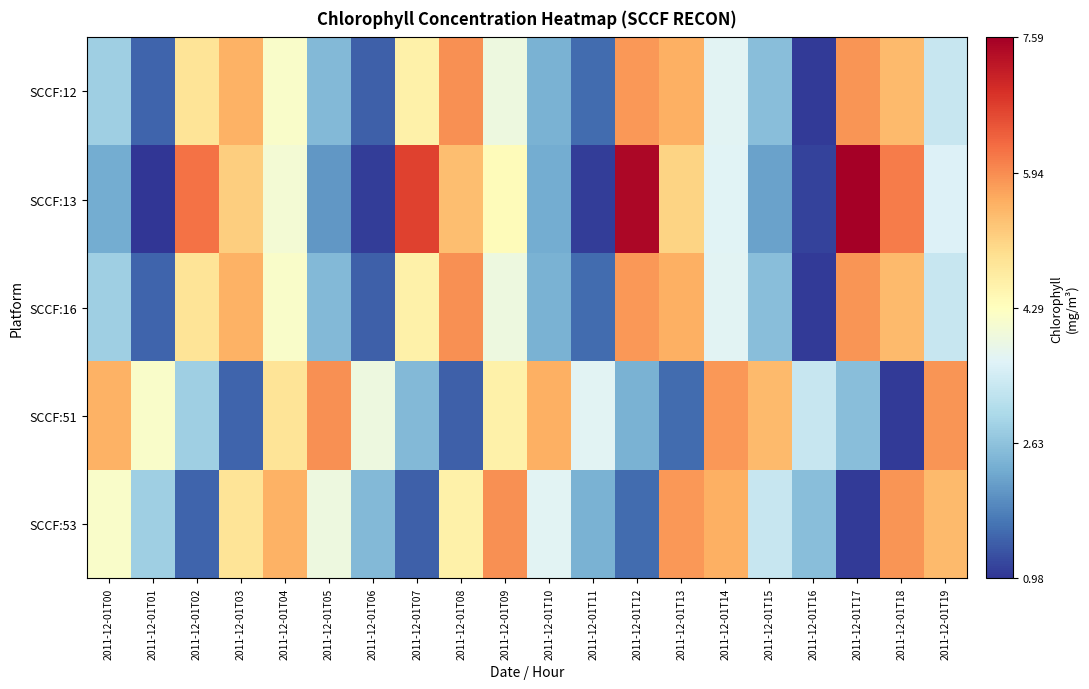

At which category is the sum across all series the highest?

2011-12-01T18